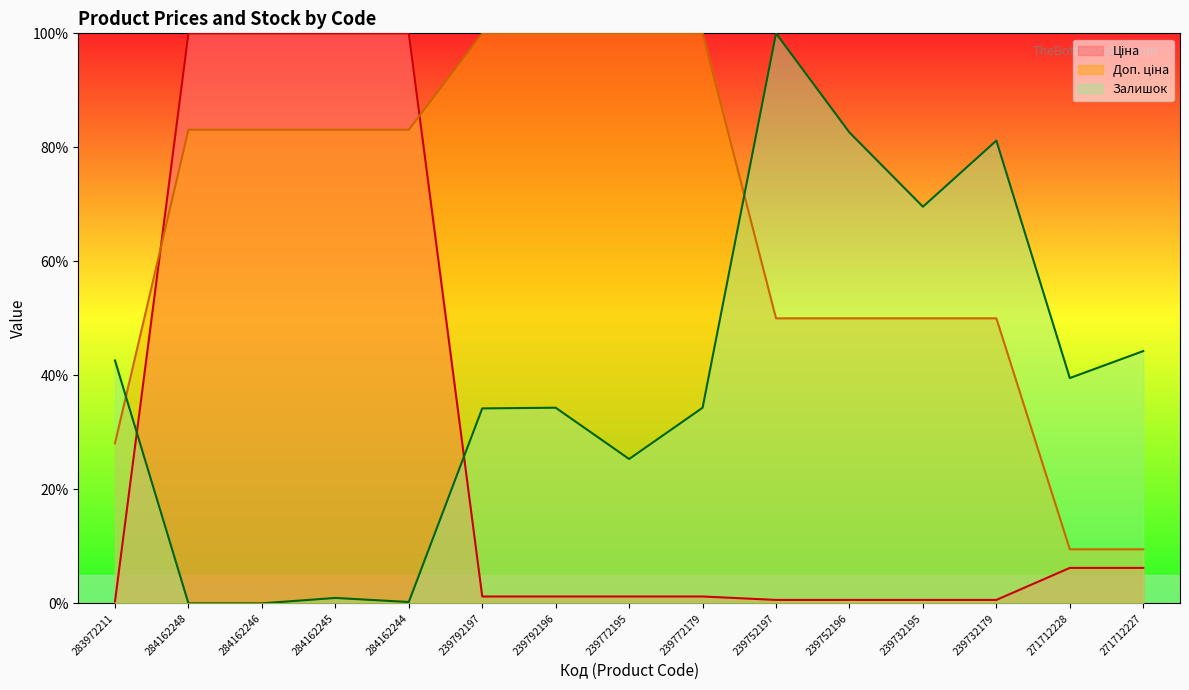

How many lines are shown in the chart?

3